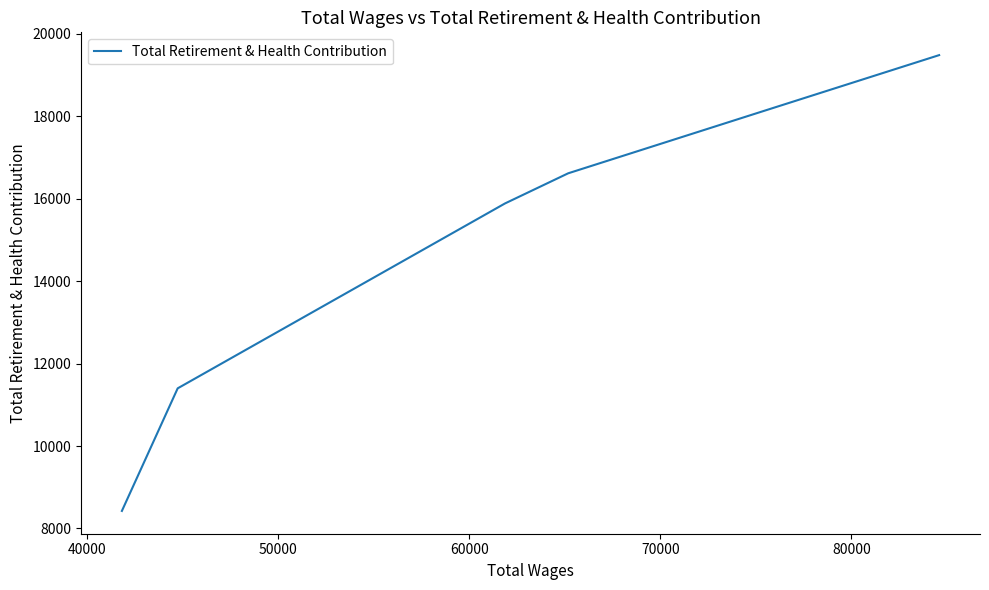

How many values exceed 16614?

2